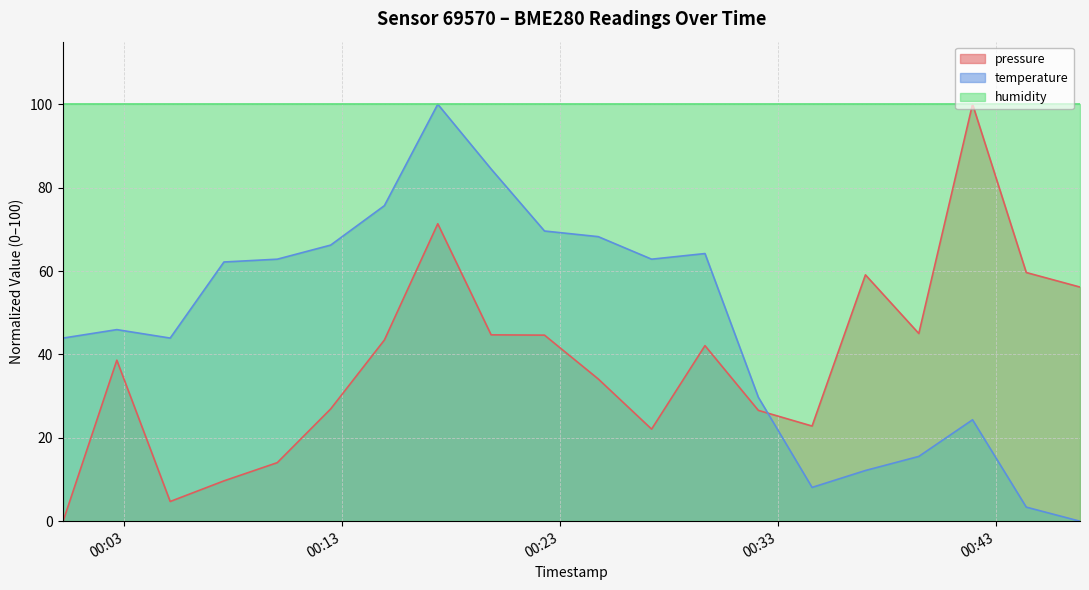

How many times do pressure and temperature cross each other?

1